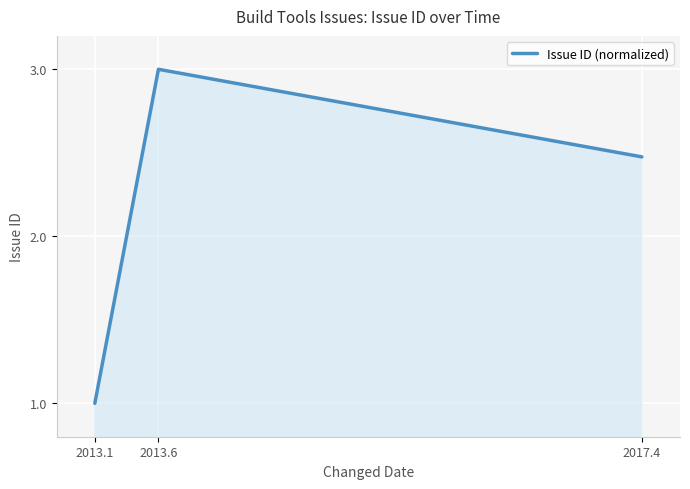

True or false: the data shows 1.7 at 2013.1.

False